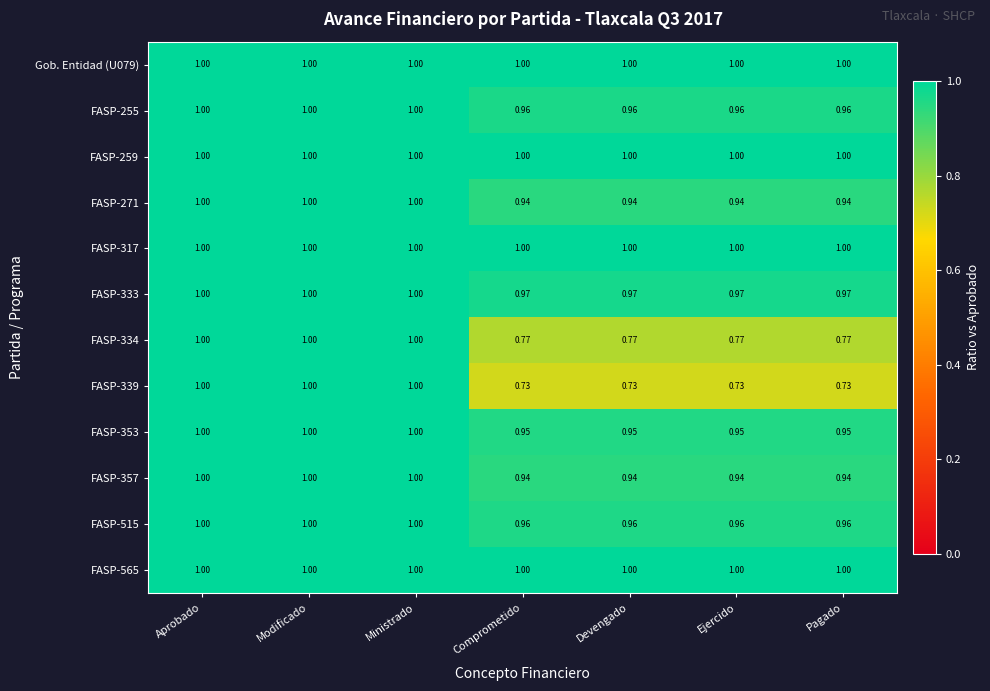

Count the number of categories in the chart.

7